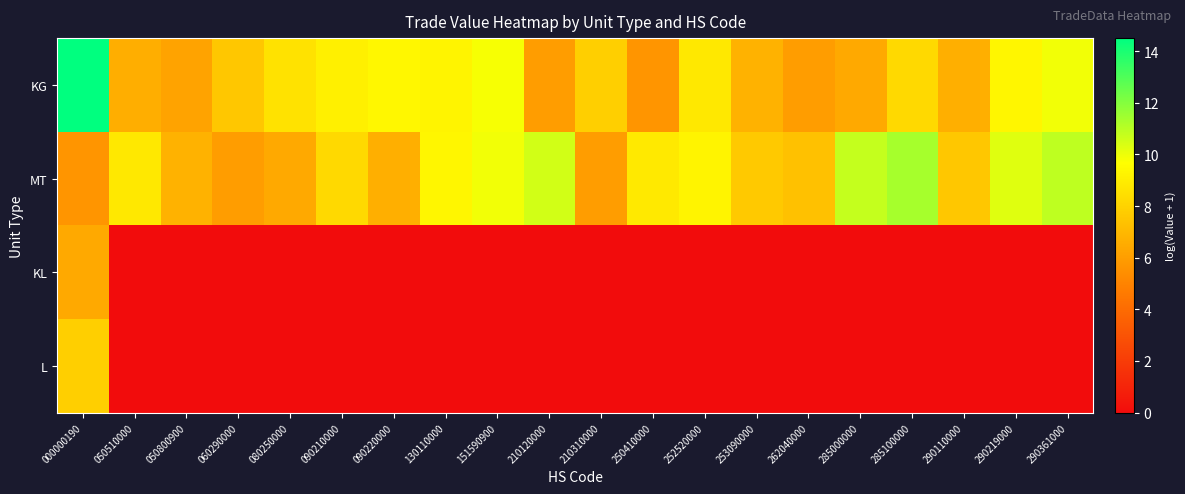

Rank the series by their maximum value, from highest to lowest.

KG, MT, L, KL